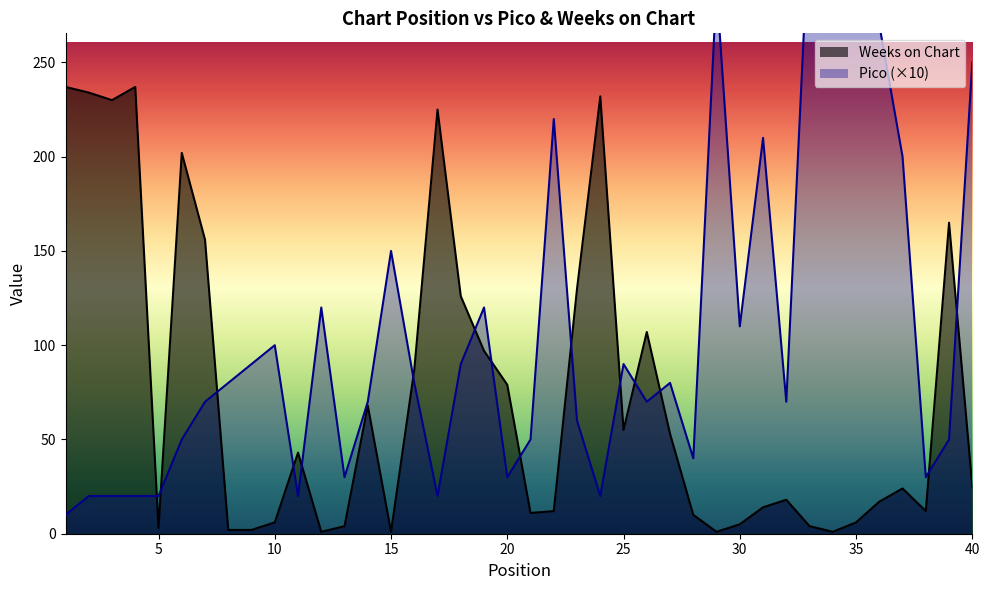

What is the difference between the second highest and minimum values in the Weeks on Chart series?

236